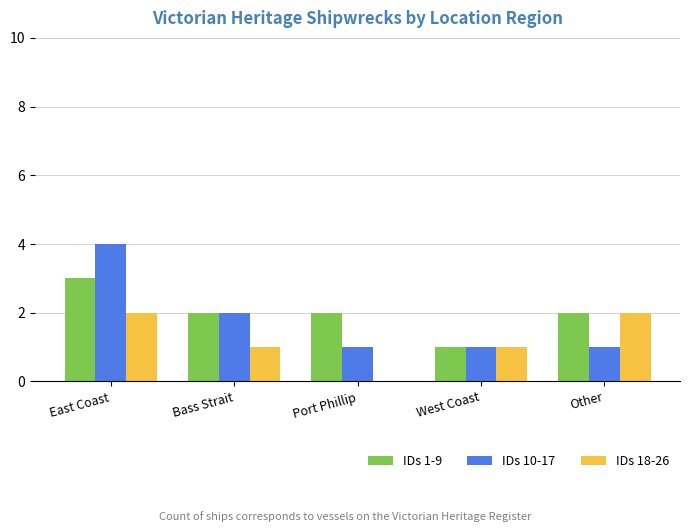

Which label corresponds to the largest value in the chart?

East Coast